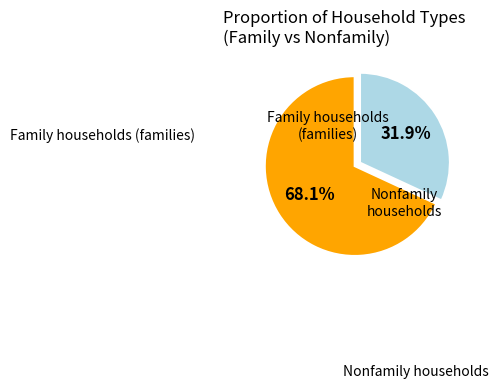

Is there any slice that represents more than half of the pie?

Yes